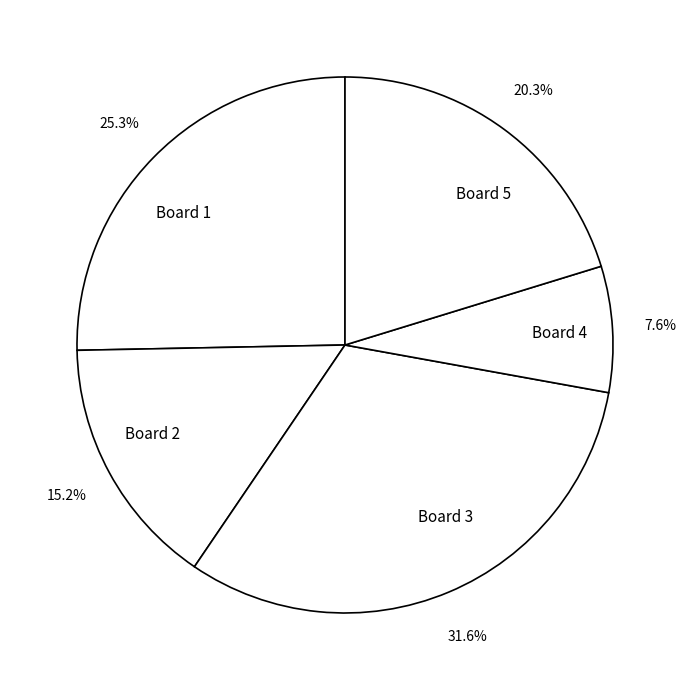

Does Board 5 represent more than half of the total?

No